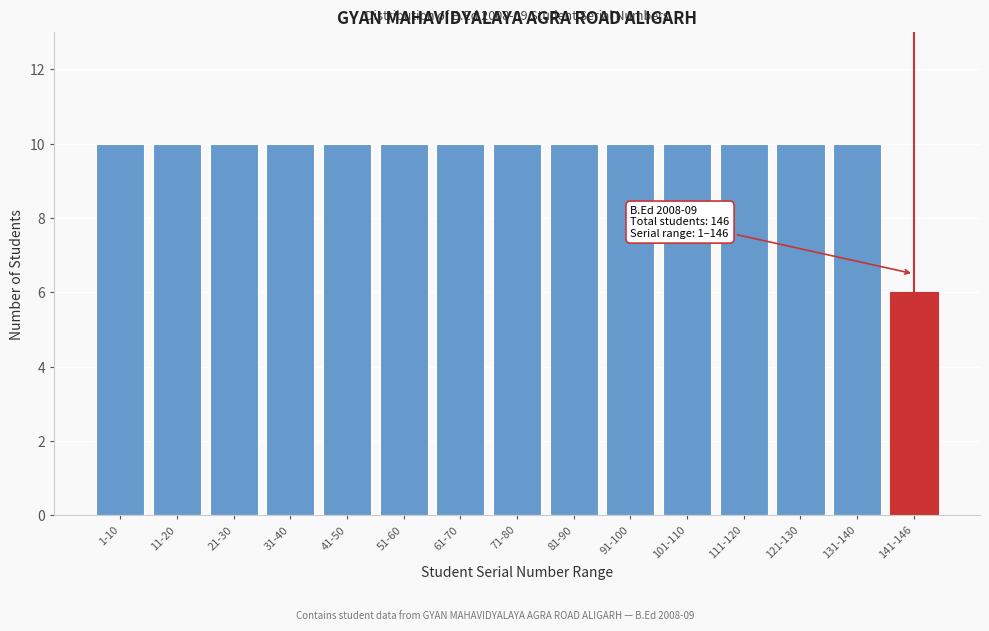

Reading left to right, extract all data points from this chart.

1-10=10	11-20=10	21-30=10	31-40=10	41-50=10	51-60=10	61-70=10	71-80=10	81-90=10	91-100=10	101-110=10	111-120=10	121-130=10	131-140=10	141-146=6